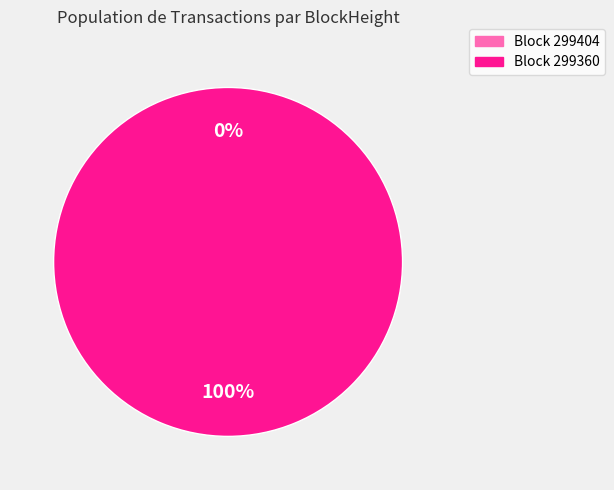

How many slices are in this pie chart?

2